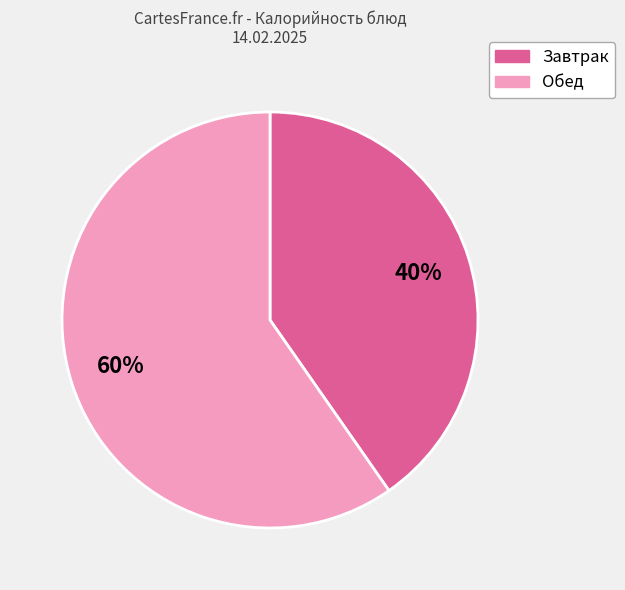

Which has a higher value, Обед or Завтрак?

Обед